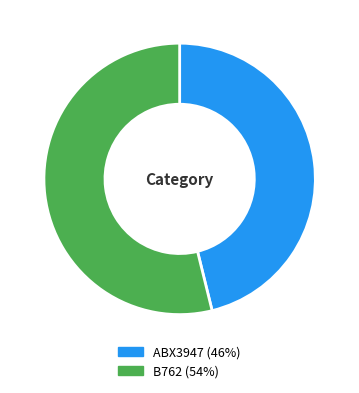

Is there a majority slice in this chart?

Yes